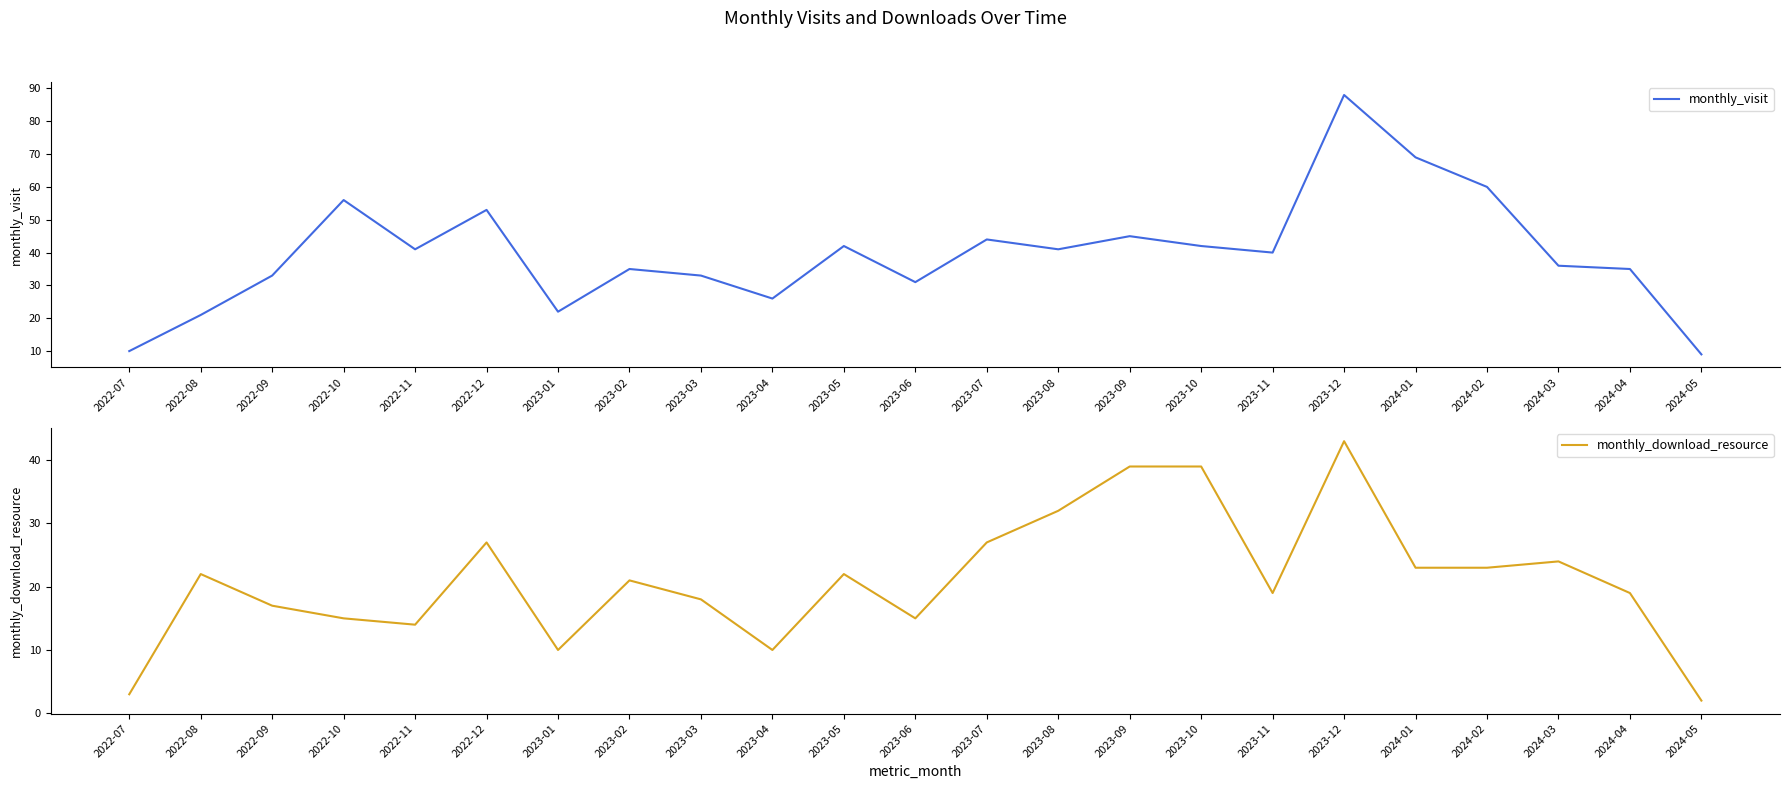

Rank the series by their average value, from lowest to highest.

monthly_download_resource, monthly_visit